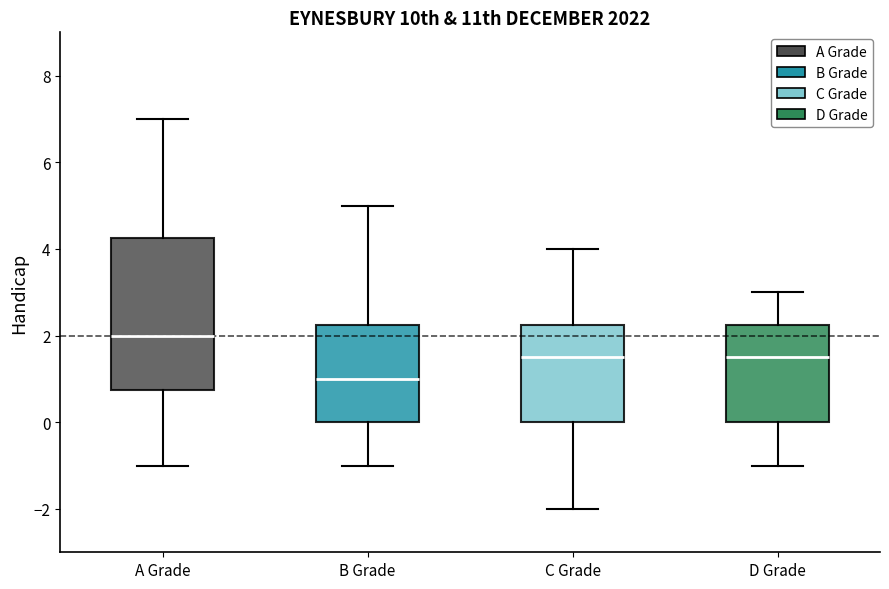

Which box is the tallest, from its lower edge to its upper edge?

A Grade